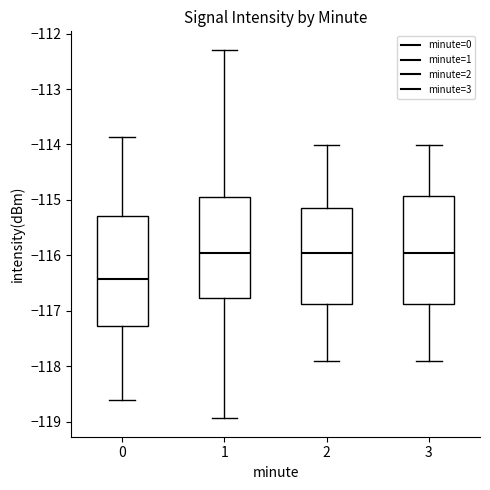

Reading left to right, read every box against the y-axis: the position of its median line, the range the box covers, and the ends of its whiskers. The values are not printed on the chart, so give them approximately, as read against the axis.

0: median -116.4, box -117.3 to -115.3, whiskers -118.6 to -113.9
1: median -116.0, box -116.8 to -114.9, whiskers -118.9 to -112.3
2: median -116.0, box -116.9 to -115.2, whiskers -117.9 to -114.0
3: median -116.0, box -116.9 to -114.9, whiskers -117.9 to -114.0